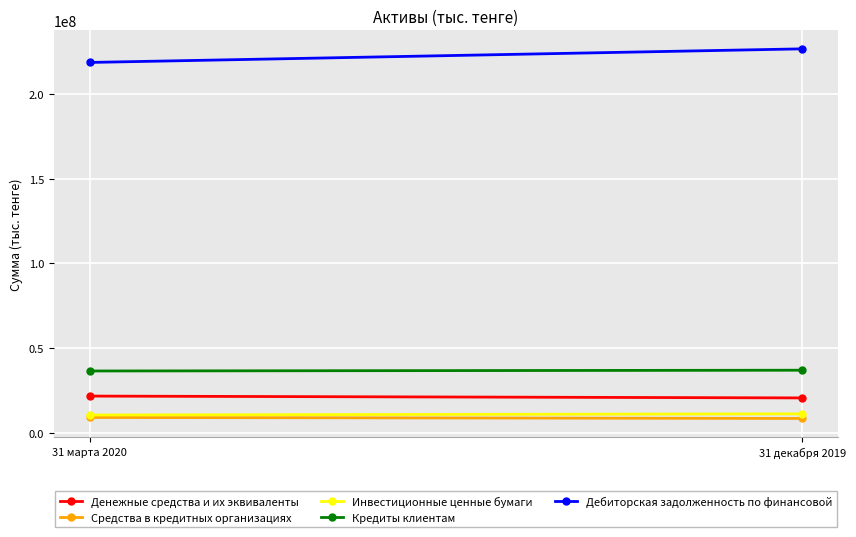

What is the label of the 2nd point from the left?

31 декабря 2019